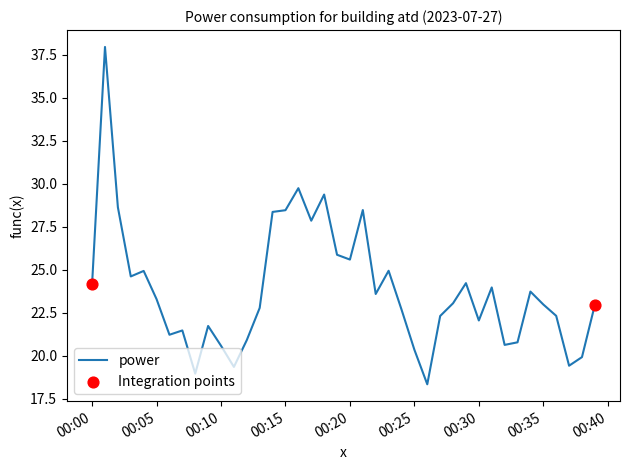

What is the greatest value displayed?

37.9